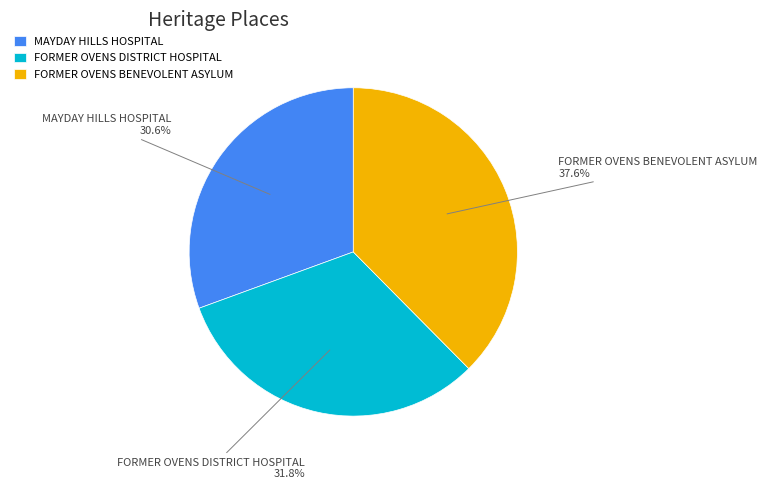

How many slices are in this pie chart?

3